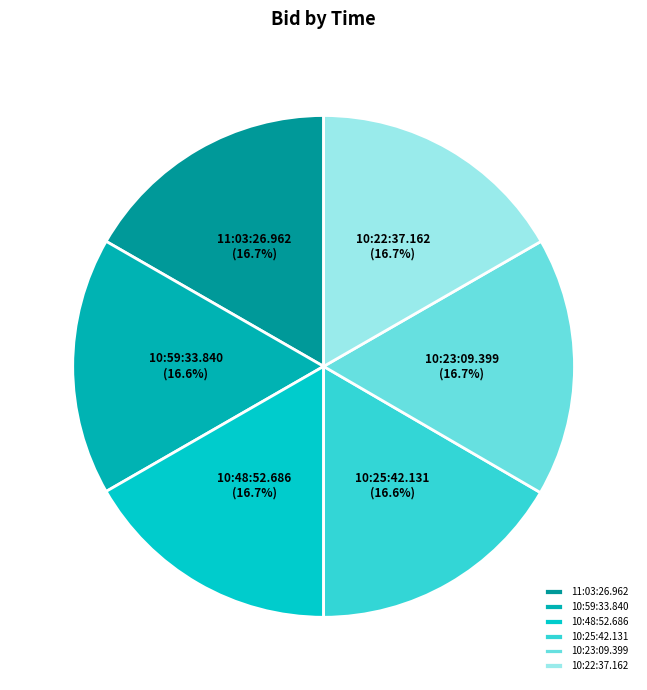

To the nearest percent, what percentage of the pie is 10:48:52.686?

17%